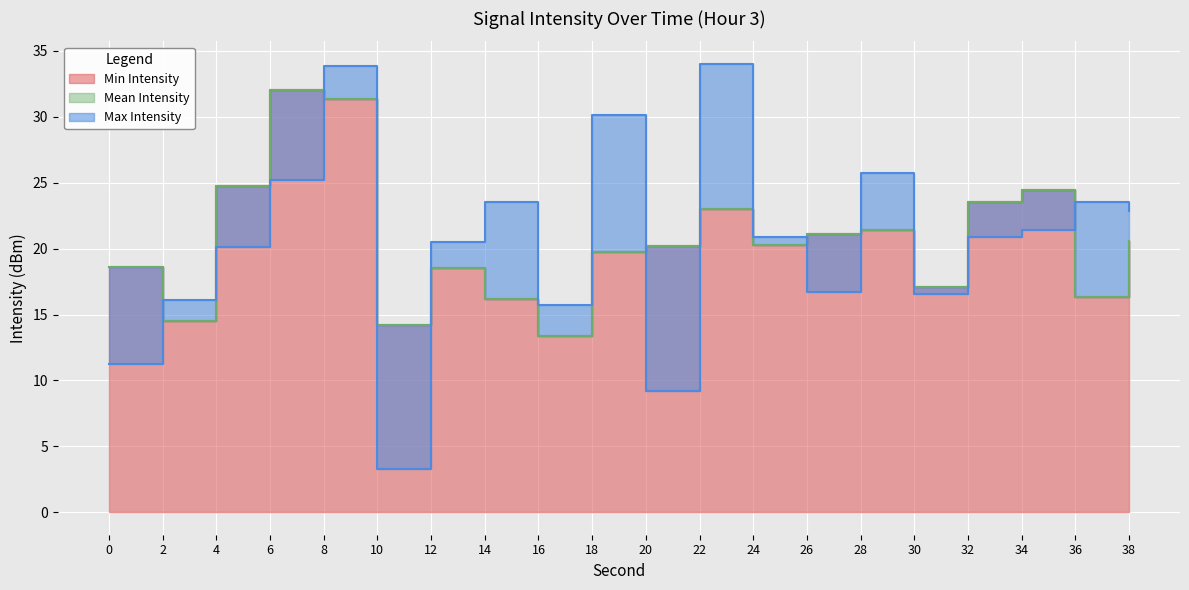

Between which two adjacent categories do Min Intensity and Max Intensity first intersect?

0 and 2